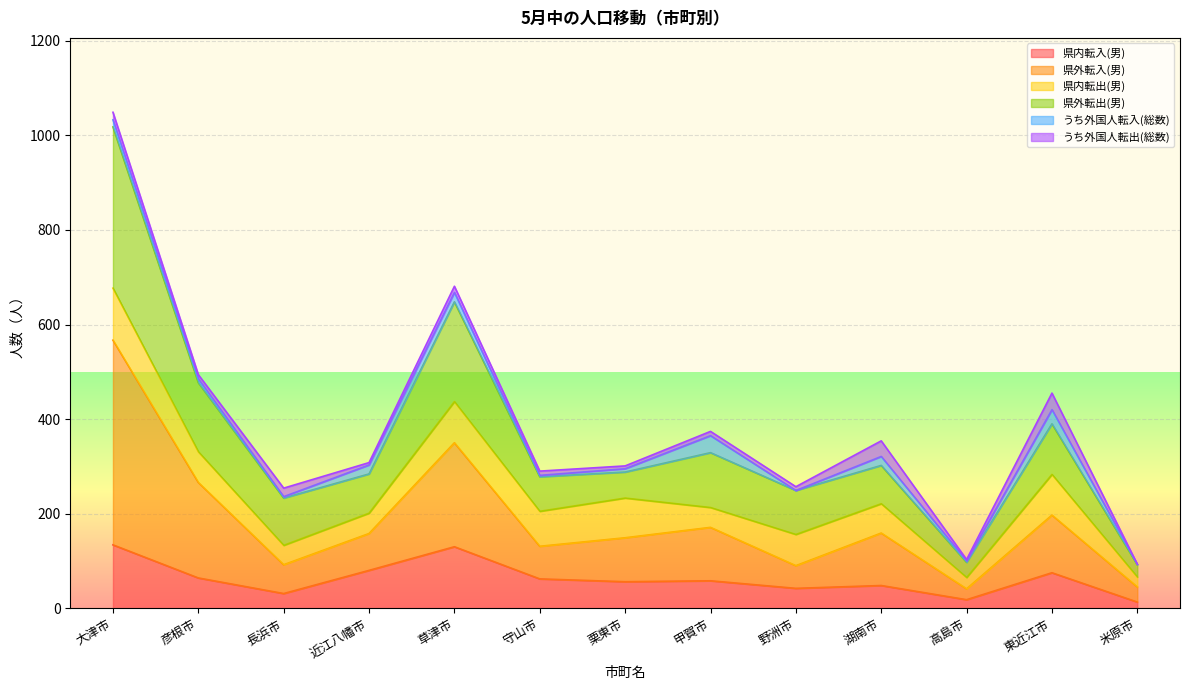

True or false: 県内転入(男) and 県外転入(男) cross at least once.

False